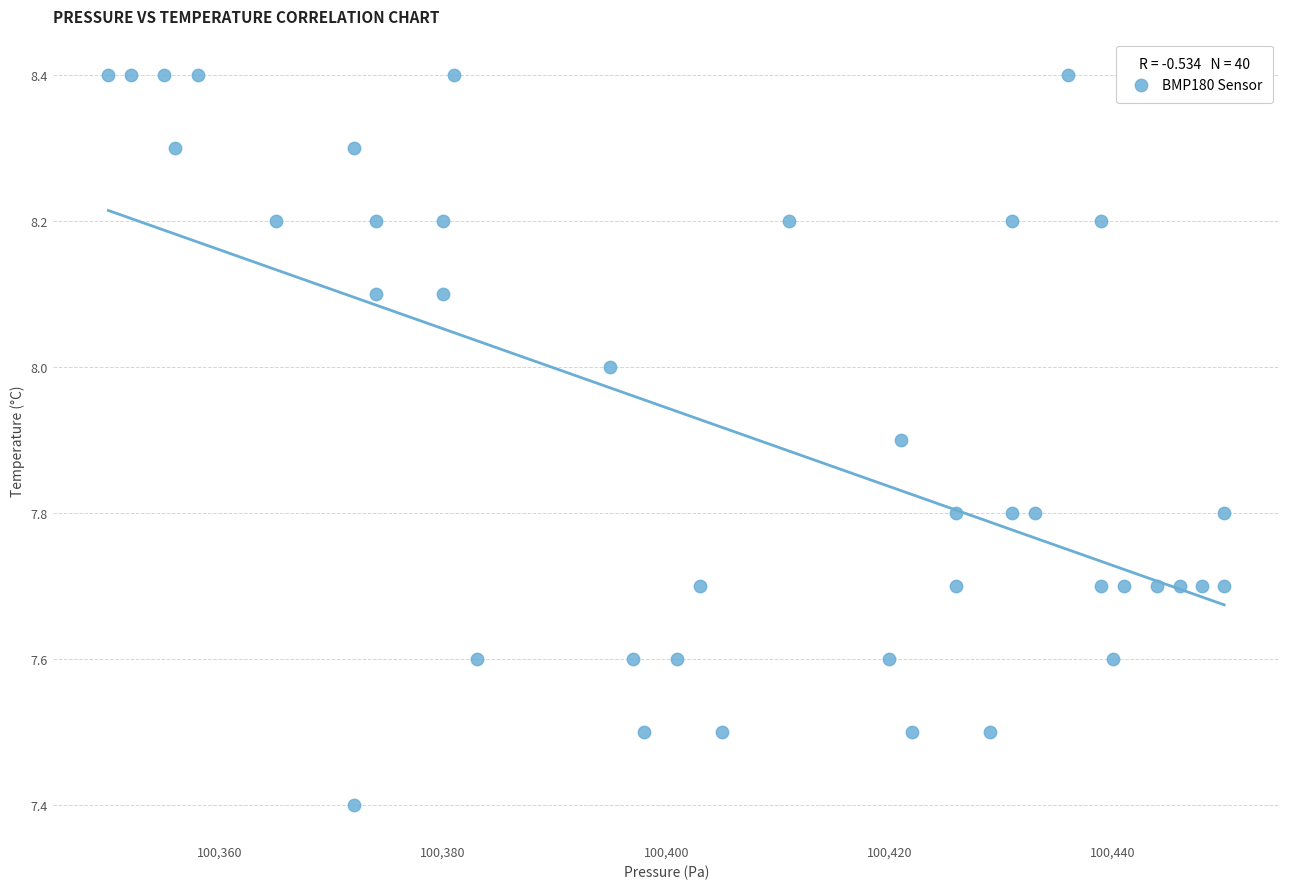

What is the range of Y values (max minus min)?

1.0